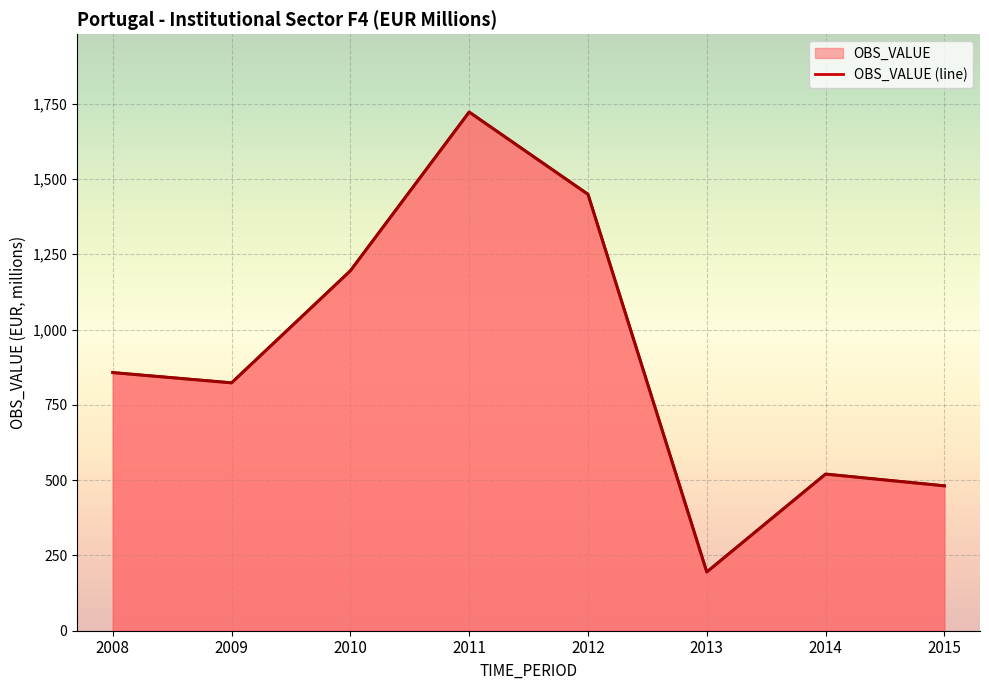

At which label does the data first exceed 857?

2010